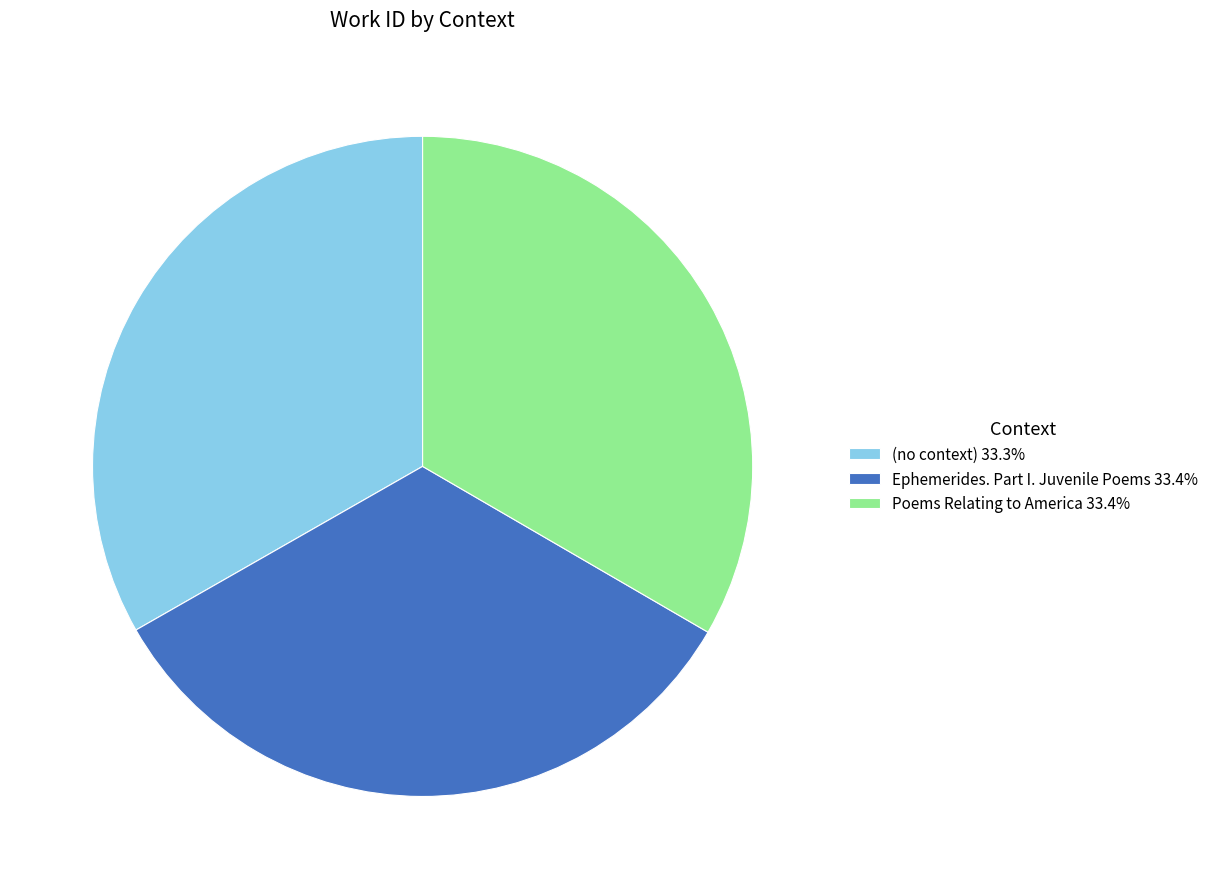

Is the sum of Ephemerides. Part I. Juvenile Poems 33.4% and (no context) 33.3% greater than half?

Yes